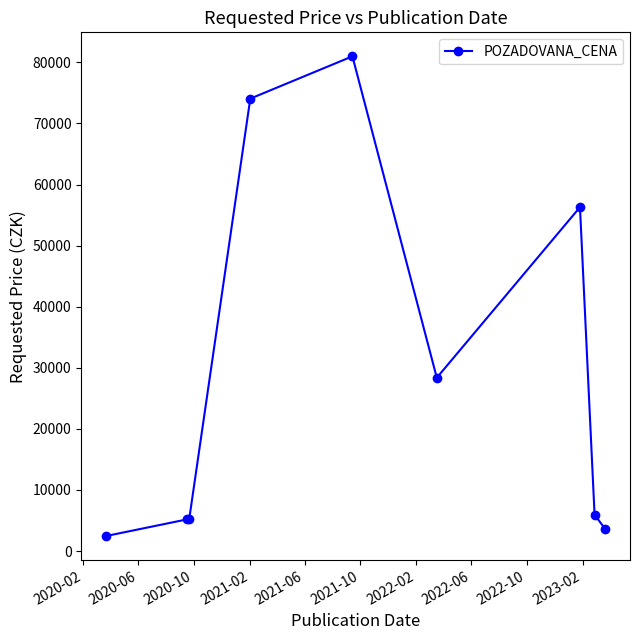

Reading right to left, transcribe all the data shown in this chart.

3630	5950	56300	28370	81000	74070	5190	5190	2460